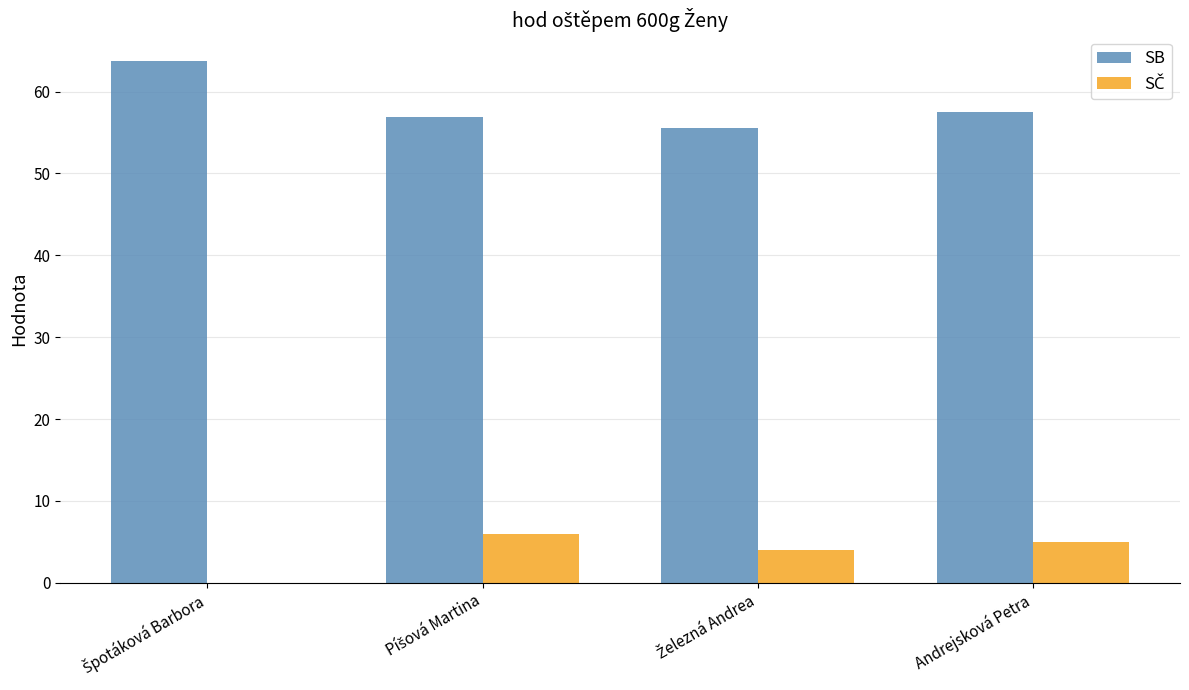

Which series has the largest total across all categories?

SB